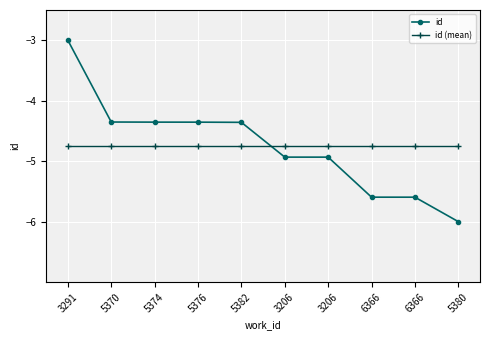

At which label does id (mean) reach its peak?

3291